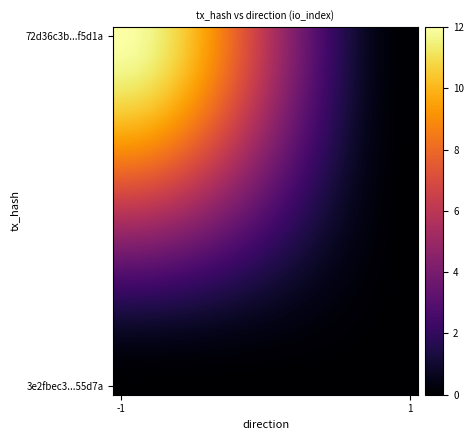

How many data points does each series have?

20